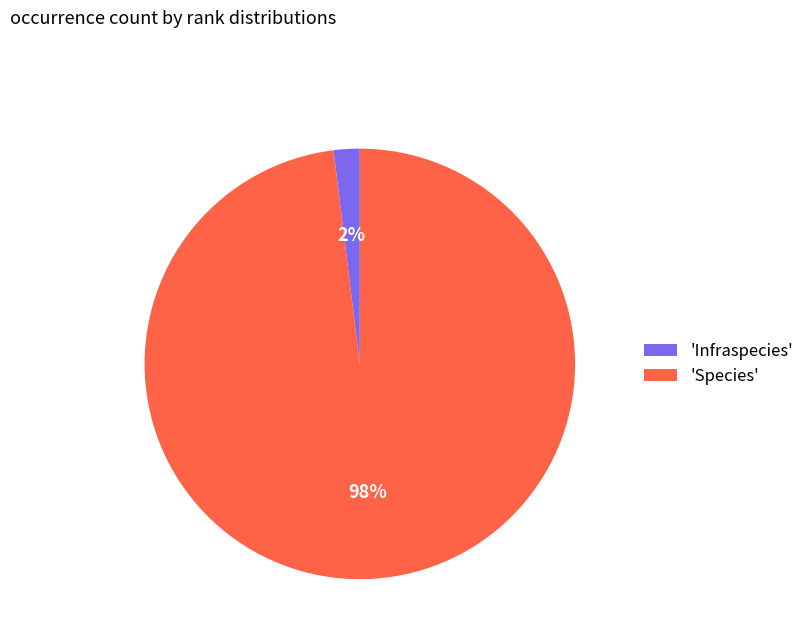

Rank the categories by value from highest to lowest.

'Species', 'Infraspecies'